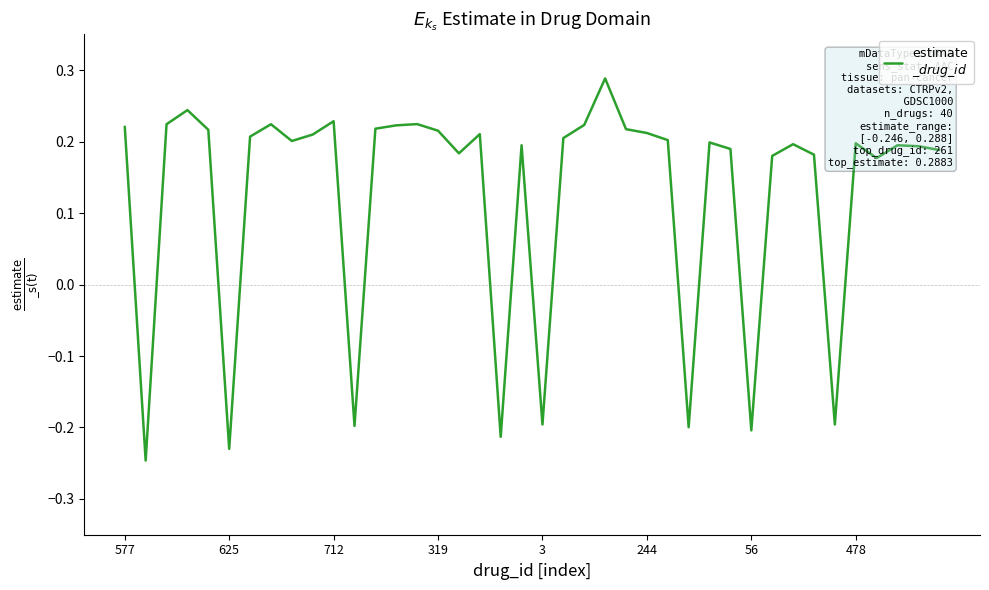

What is the difference between the maximum and minimum values?

0.5